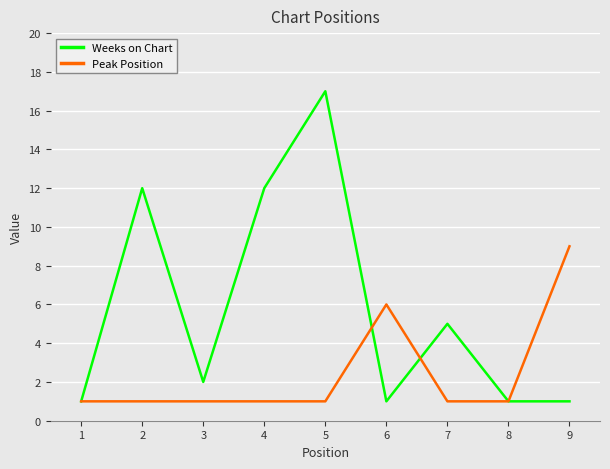

Which category has the highest value across all series?

5